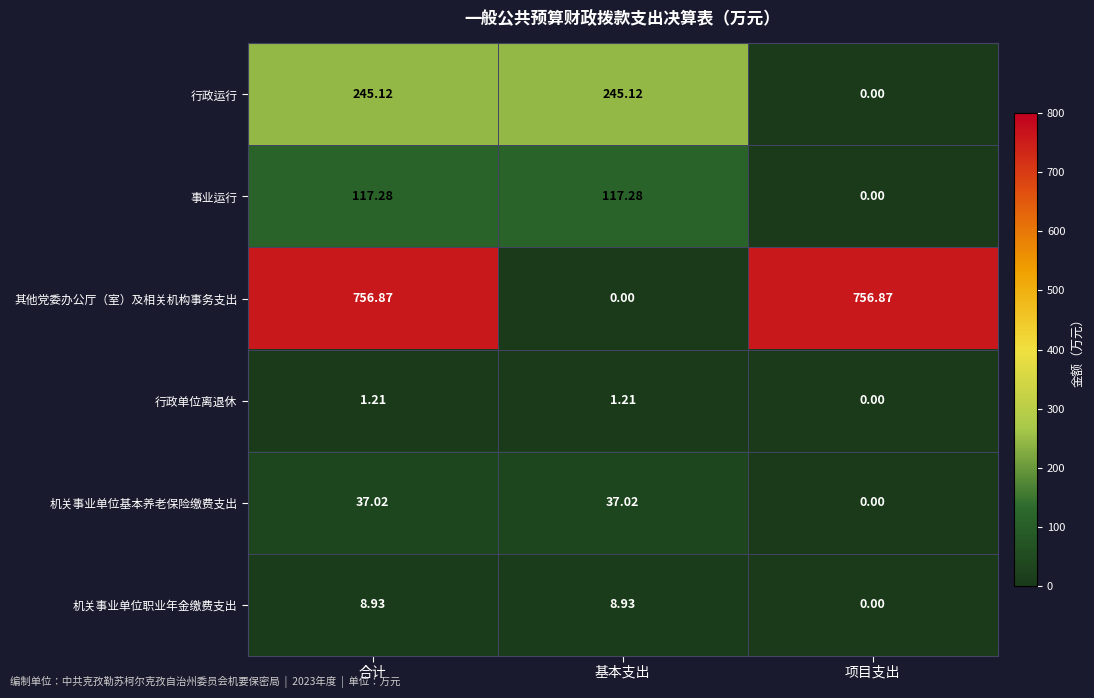

Rank the series by their maximum value, from lowest to highest.

行政单位离退休, 机关事业单位职业年金缴费支出, 机关事业单位基本养老保险缴费支出, 事业运行, 行政运行, 其他党委办公厅（室）及相关机构事务支出